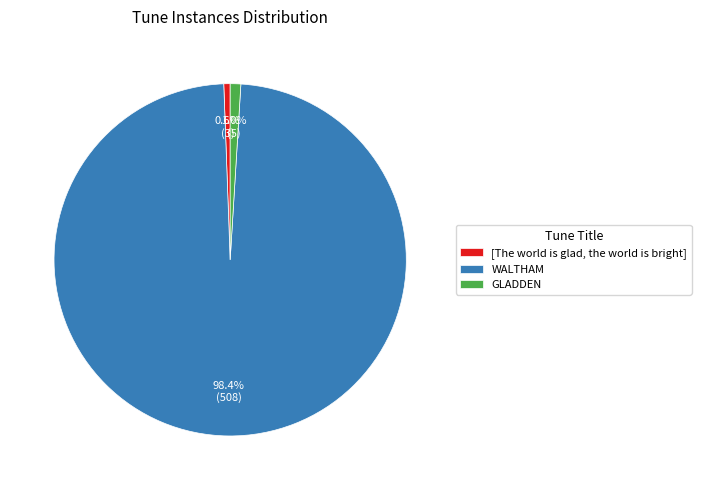

How many slices are in this pie chart?

3